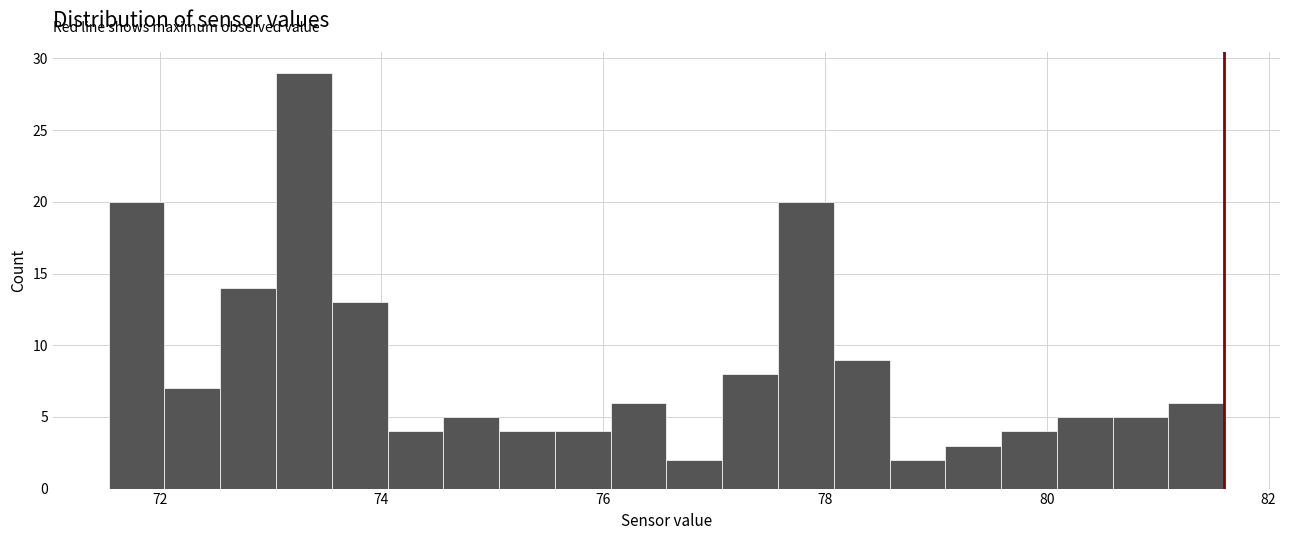

Read against the x-axis, roughly where is the centre of the tallest bar?

73.4